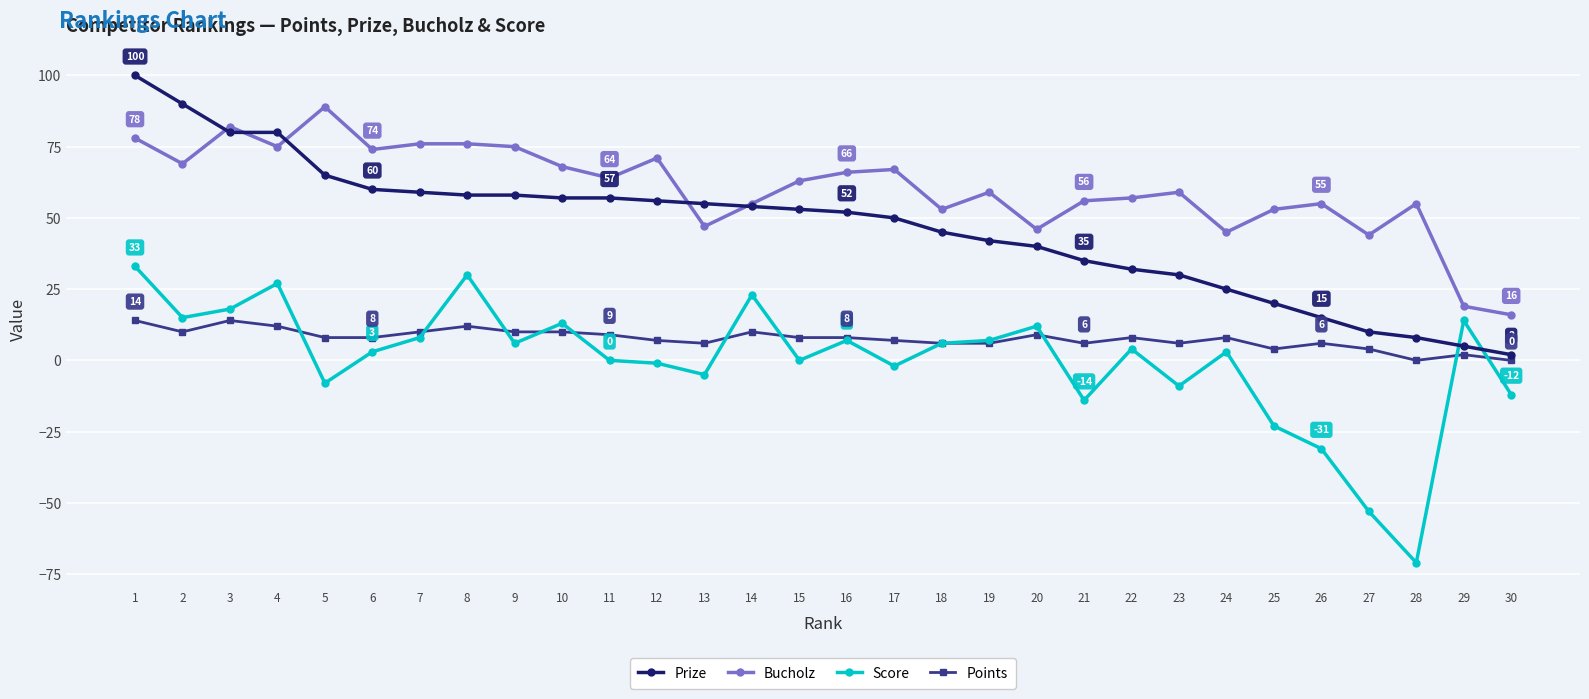

Between 6 and 18, which series saw the biggest shift?

Bucholz